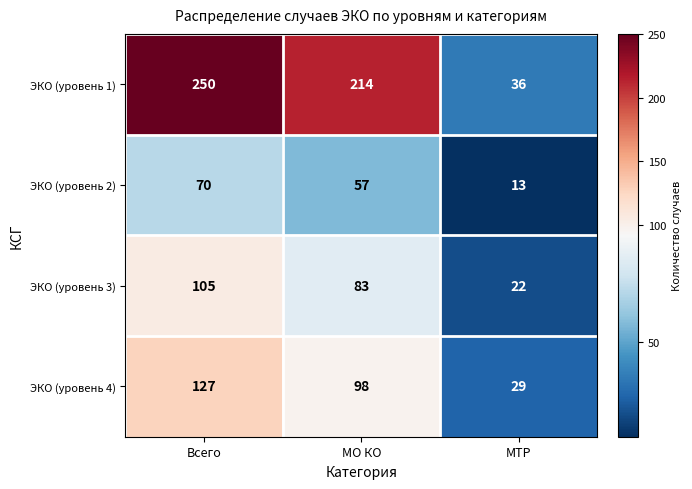

Where does the ЭКО (уровень 3) series first go above 83?

Всего